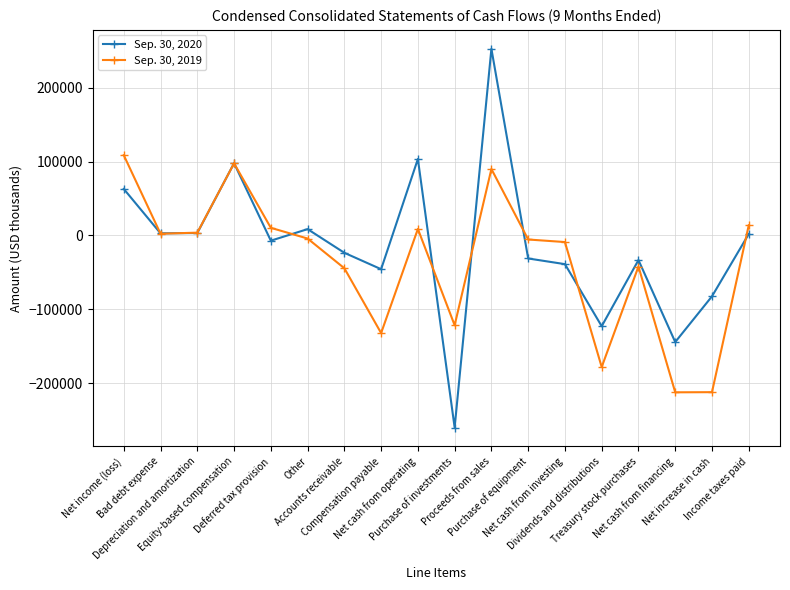

What is the label of the 4th point from the right?

Treasury stock purchases